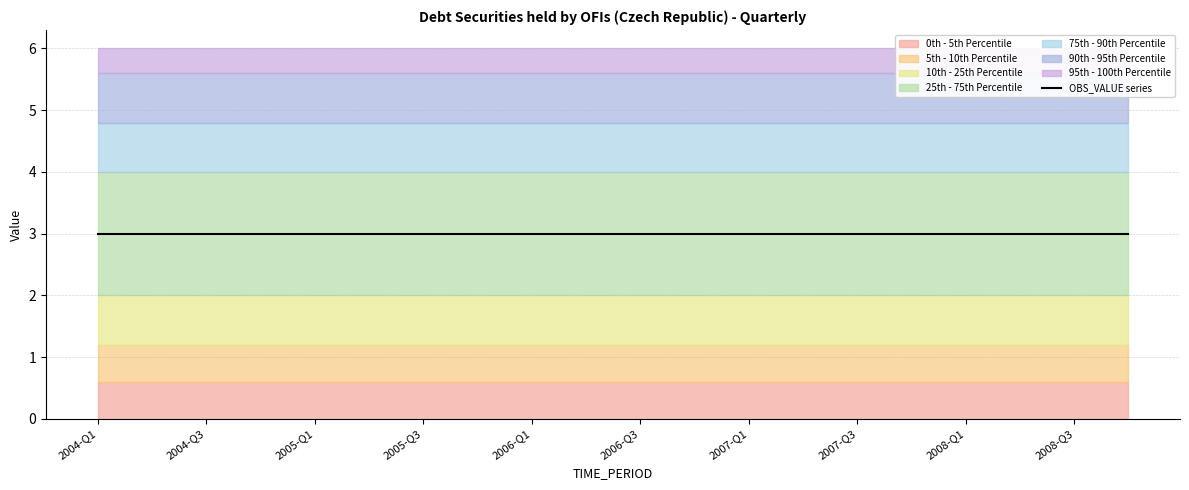

Between 2004-Q3 and 2006-Q2, which series saw the biggest shift?

OBS_VALUE